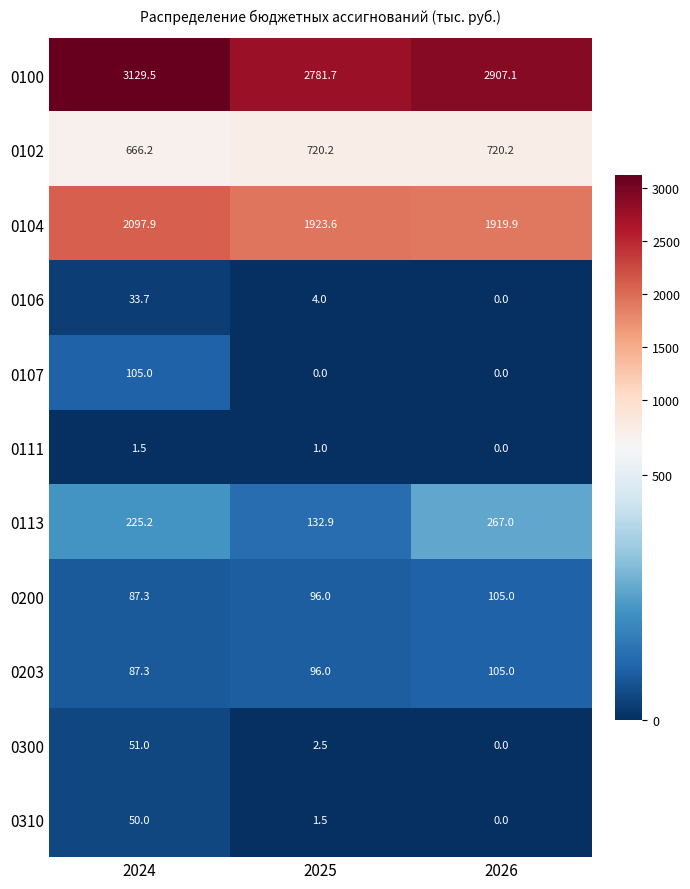

What is the greatest value displayed?

3129.5